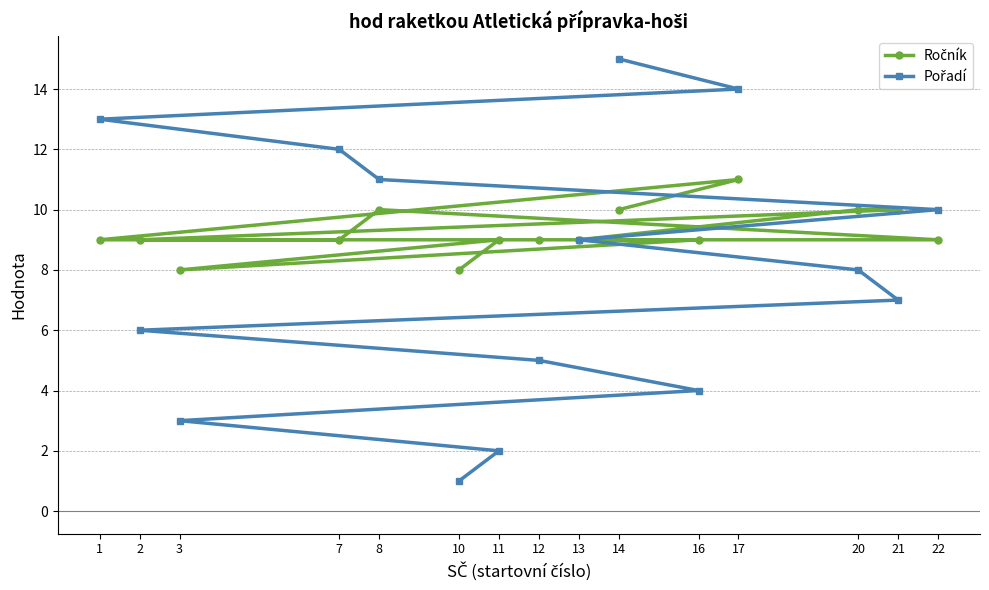

Which label corresponds to the largest value in the chart?

14